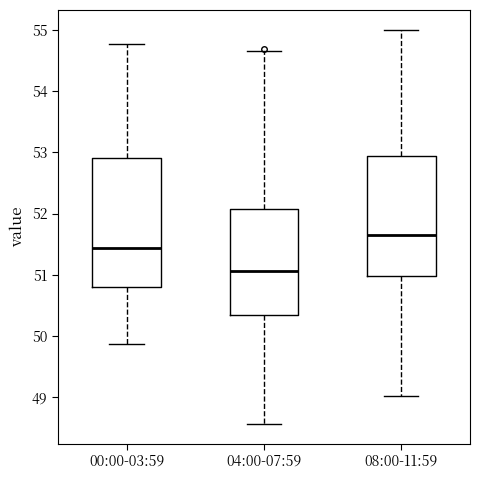

Which box has the lowest median line?

04:00-07:59